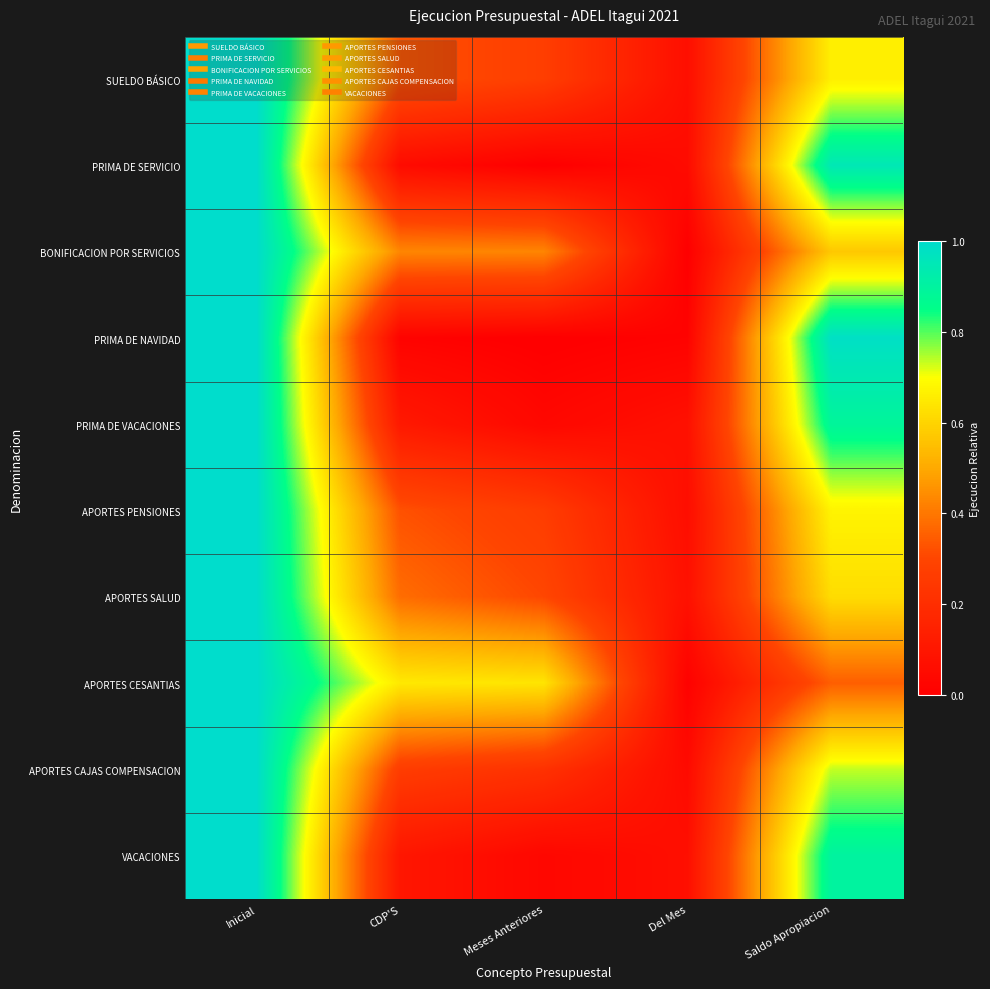

At which category is the sum across all series the highest?

Inicial